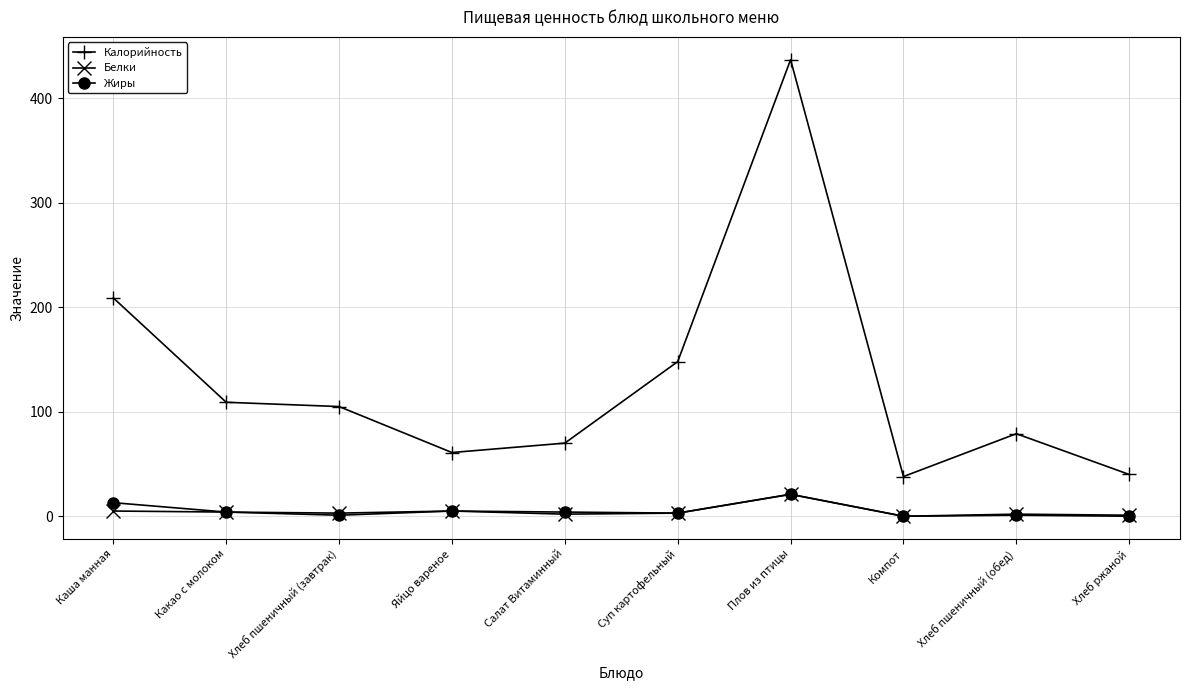

At how many categories does at least one series exceed 199?

2